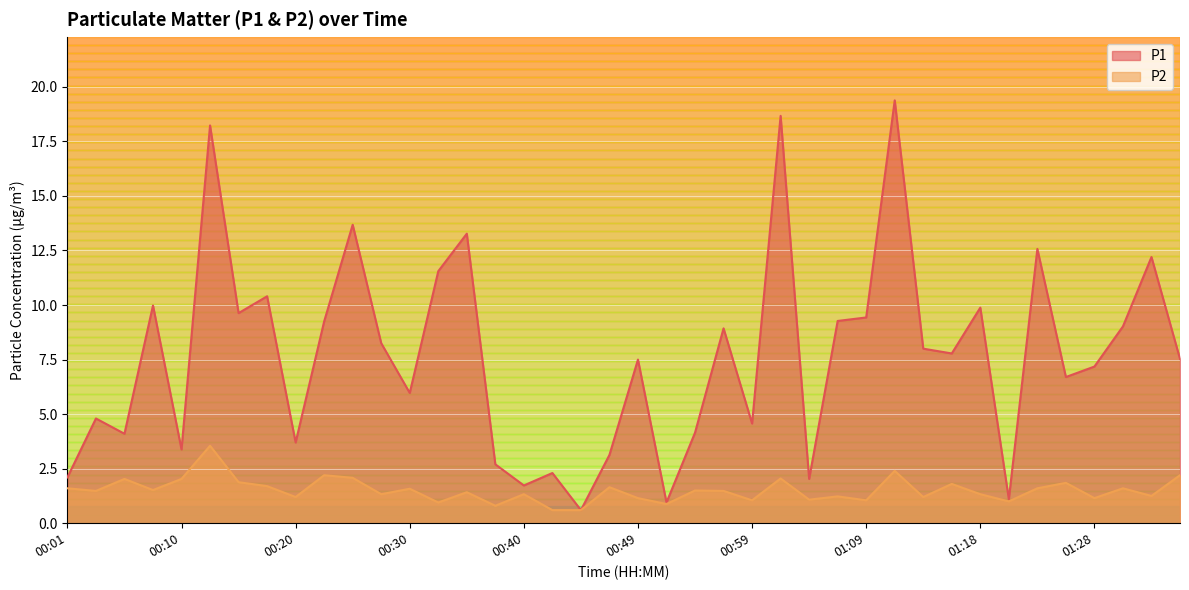

What is the minimum value for P2?

0.6